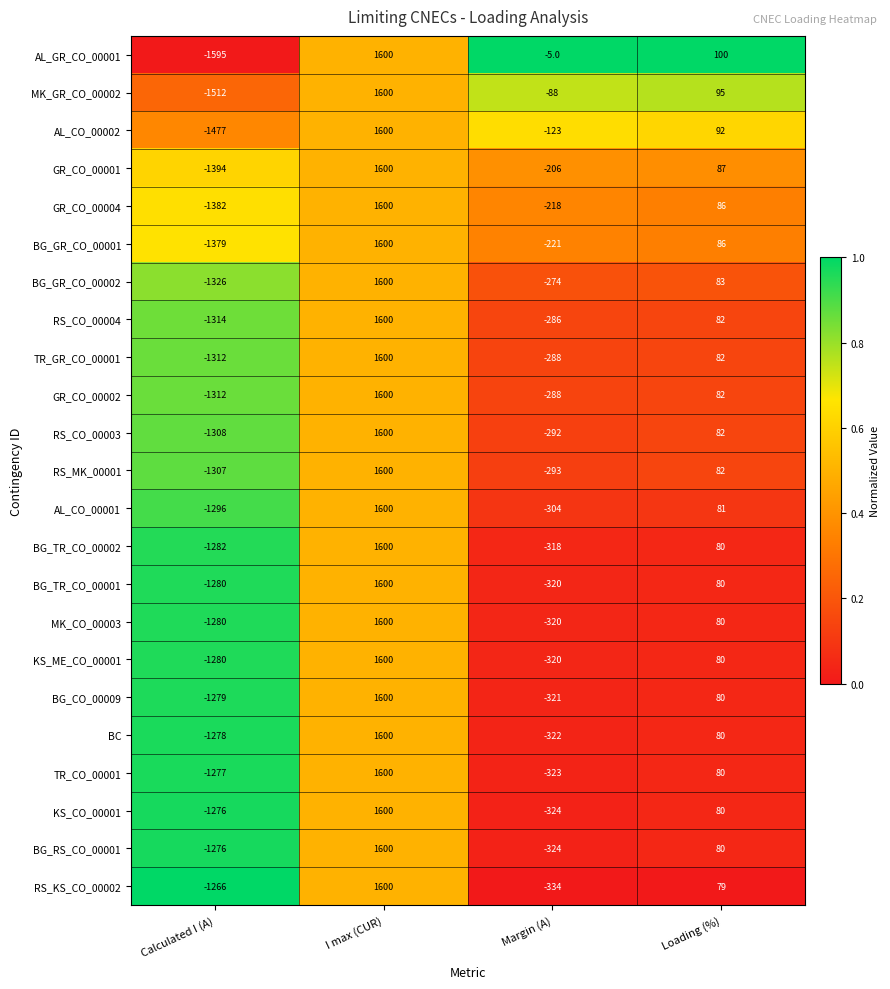

Is it true that BG_GR_CO_00002 equals 54 at Loading (%)?

False